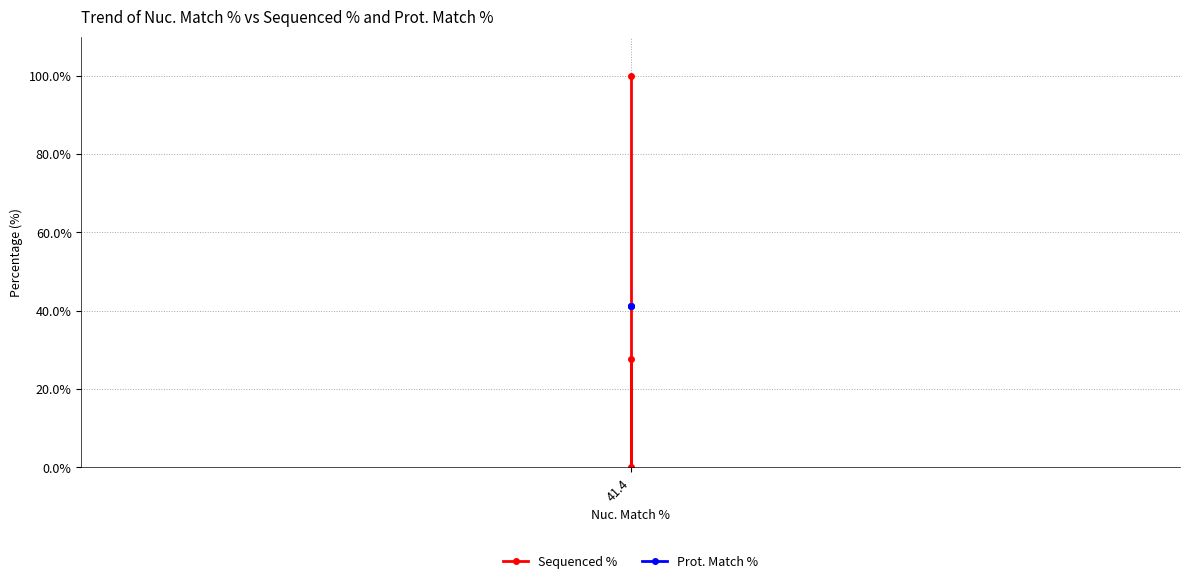

Is it true that Sequenced % equals 27.7 at 41.4?

True